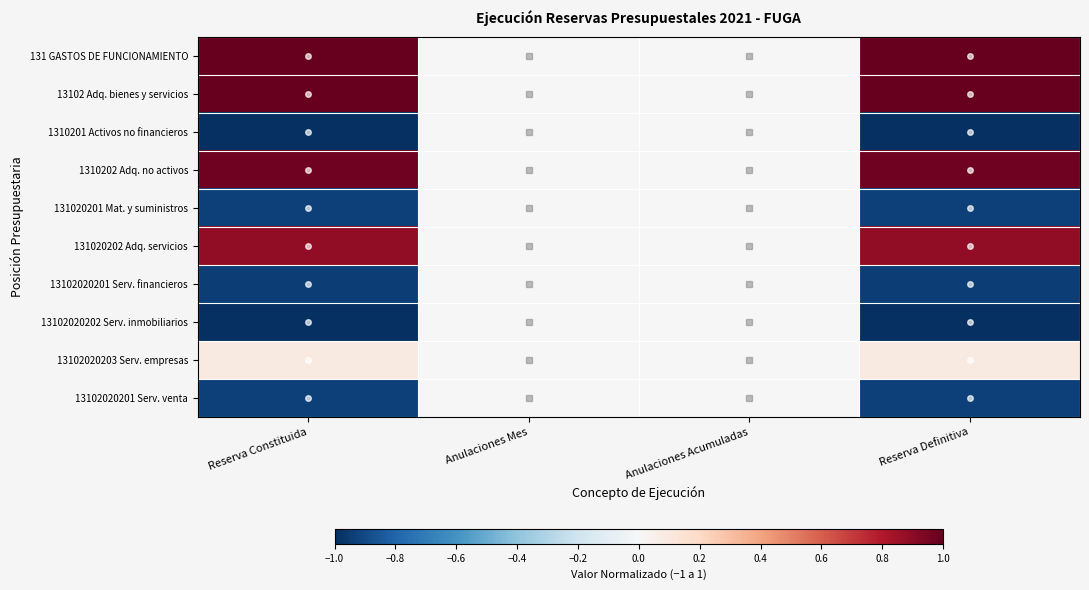

Between Anulaciones Mes and Reserva Constituida, which is larger?

Reserva Constituida